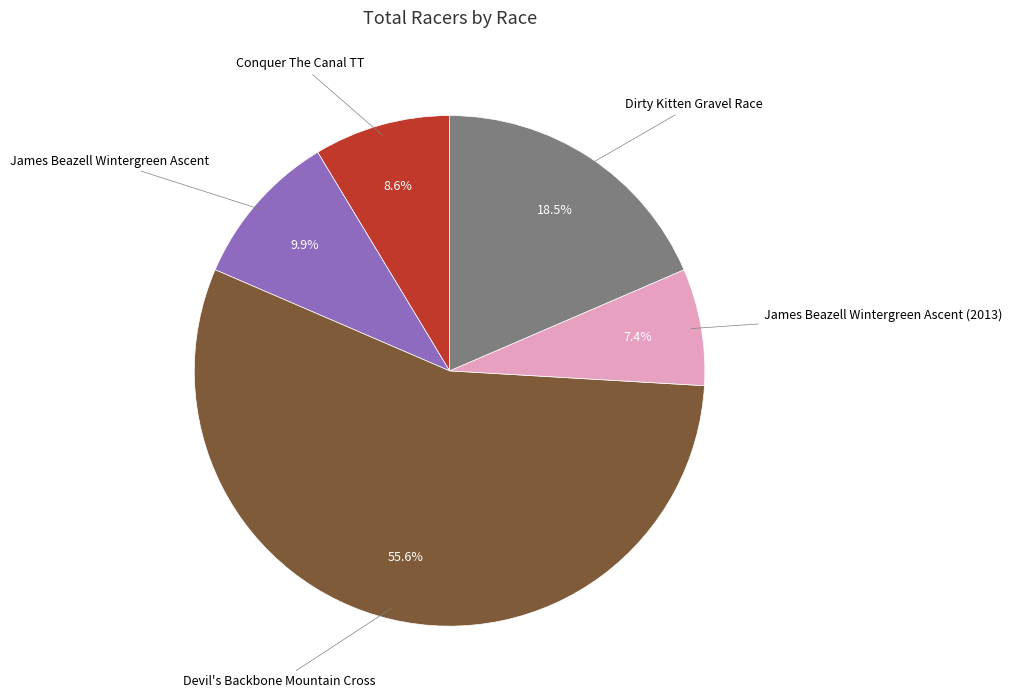

Does any single category account for the majority?

Yes